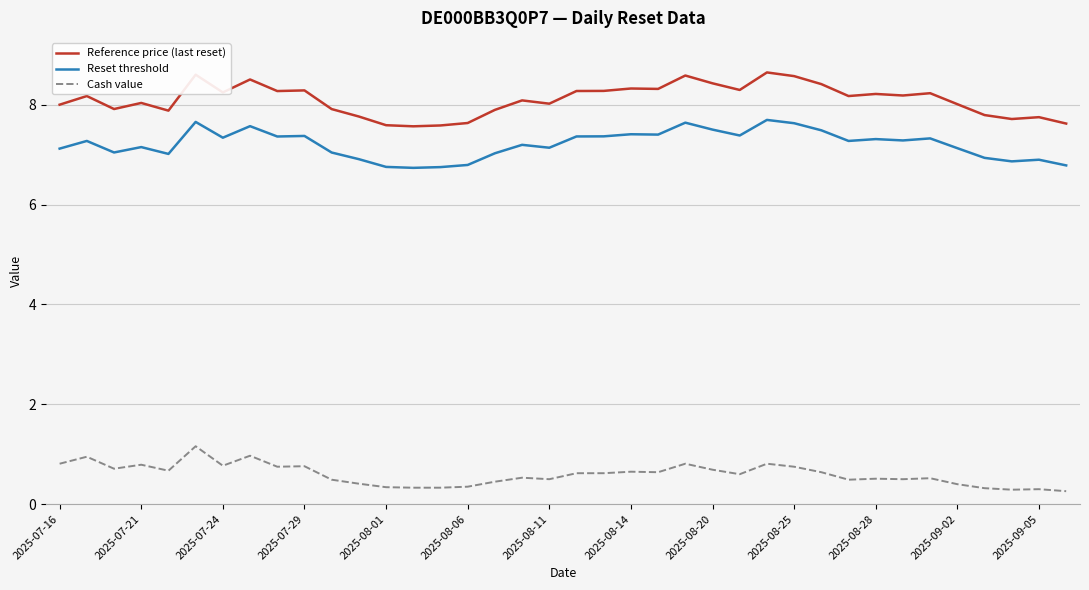

True or false: Reset threshold and Reference price (last reset) intersect in this chart.

False